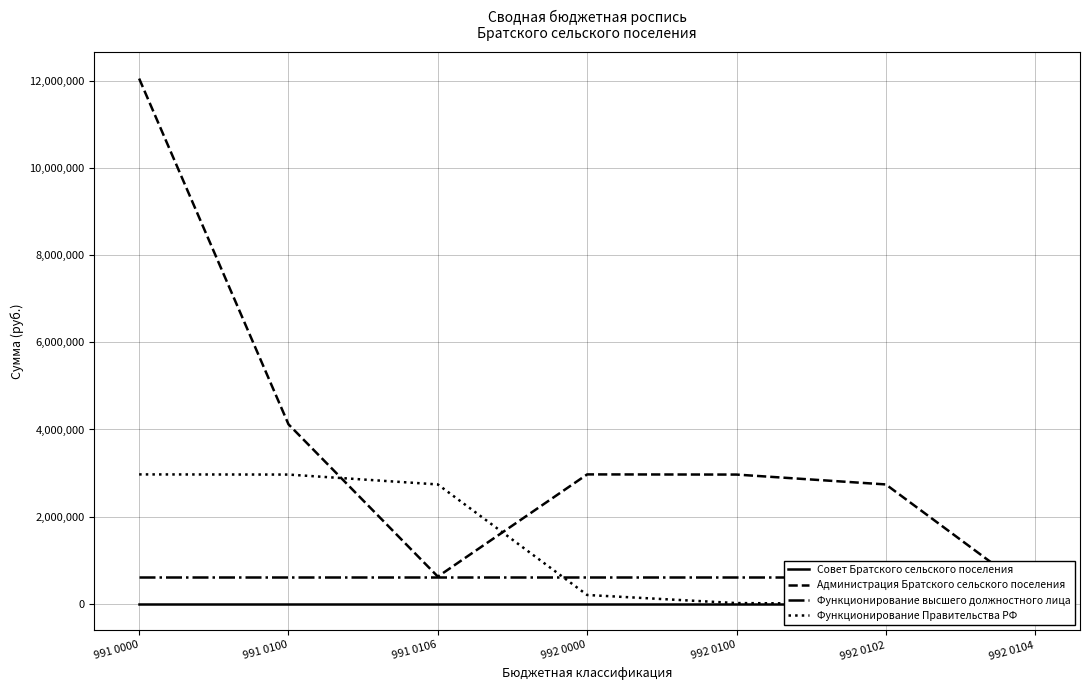

The value of Совет Братского сельского поселения at 992 0104 is 4430.0. True or false?

True